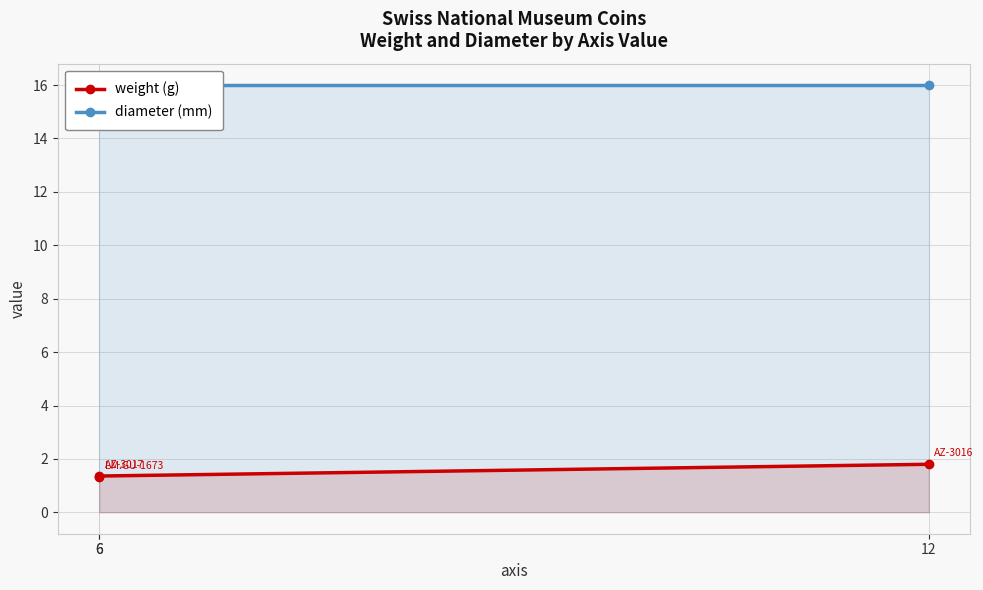

The value of diameter (mm) at 12 is 16.0. True or false?

True